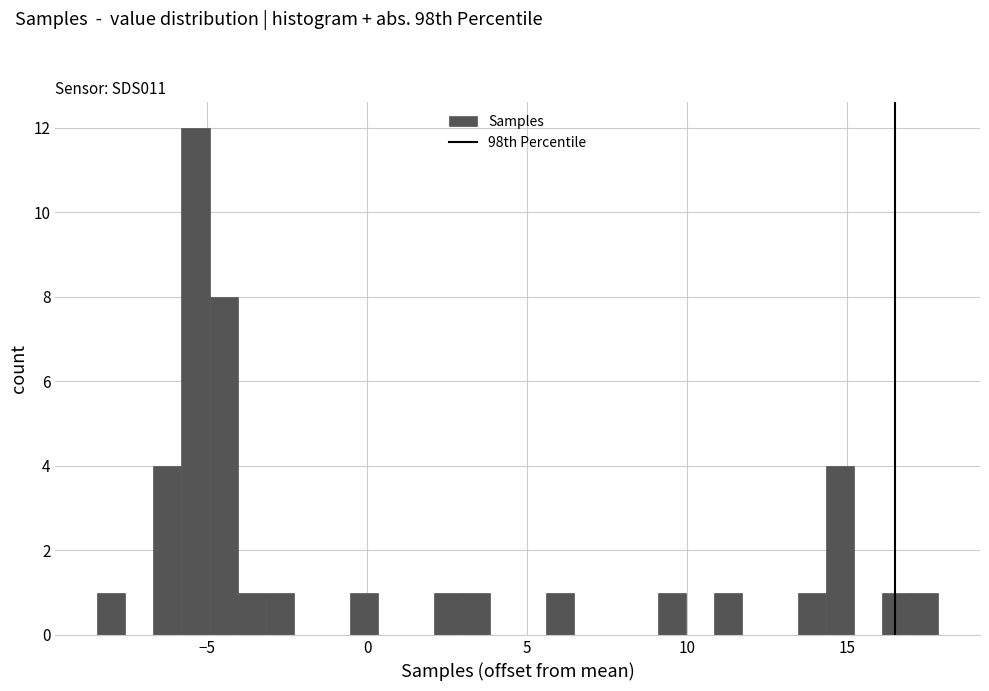

Around what value on the x-axis is the tallest bar? Give the approximate position of its centre, as read against the axis.

-5.5